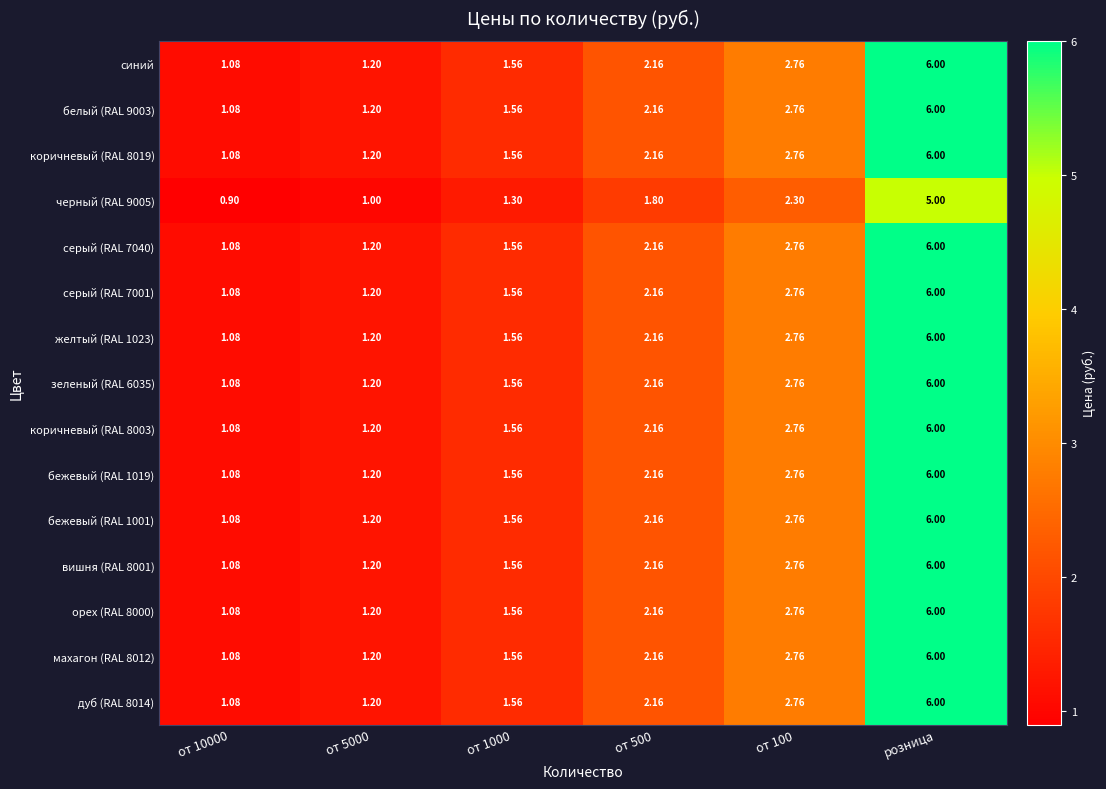

At which category does the chart reach its peak across all series?

розница